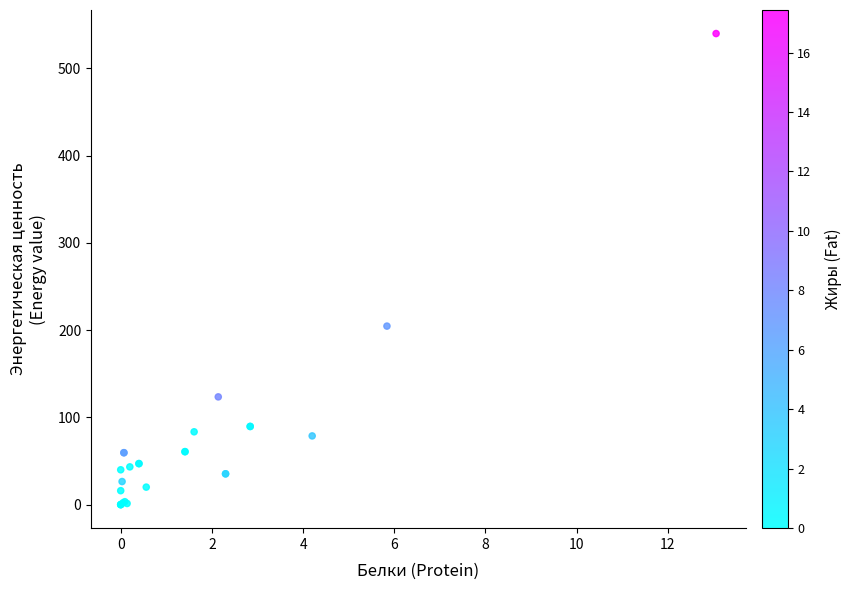

What Y value in the scatter plot is closest to 269?

204.6